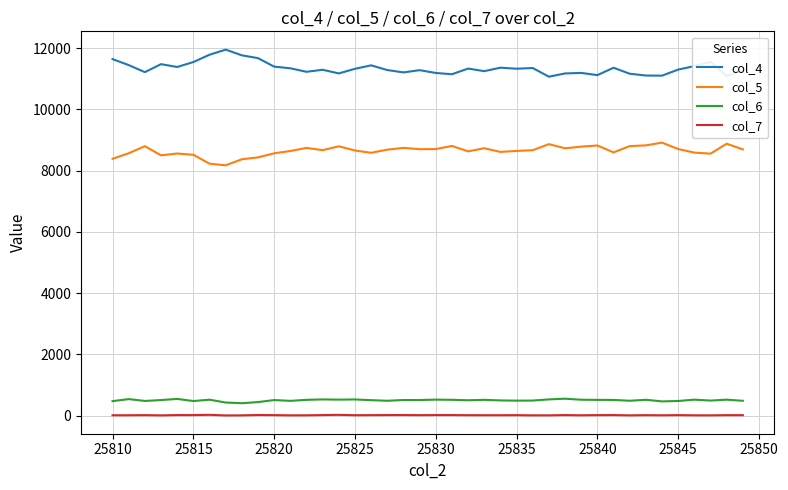

List the series in order of their peak value, highest first.

col_4, col_5, col_6, col_7